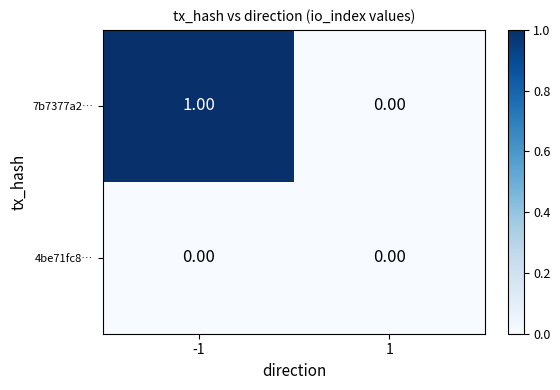

Which series has the largest total across all categories?

7b7377a2…